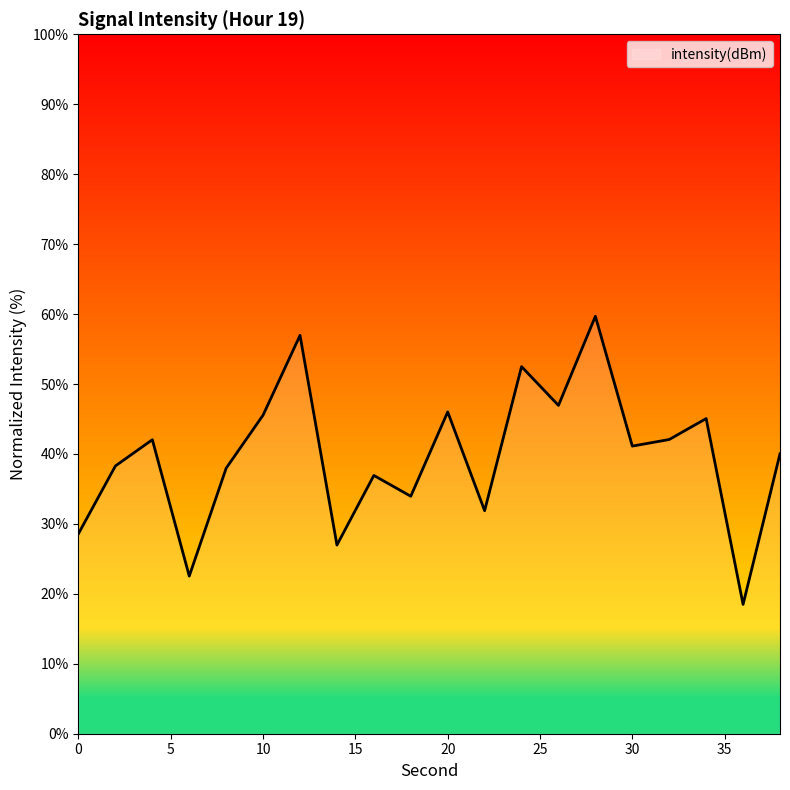

Is this an area chart (filled region under the line)?

No